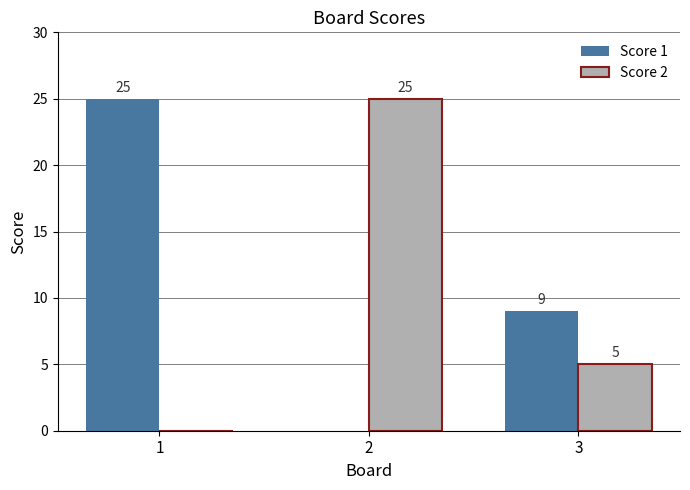

True or false: Score 2 has a value of 3 at 3.

False